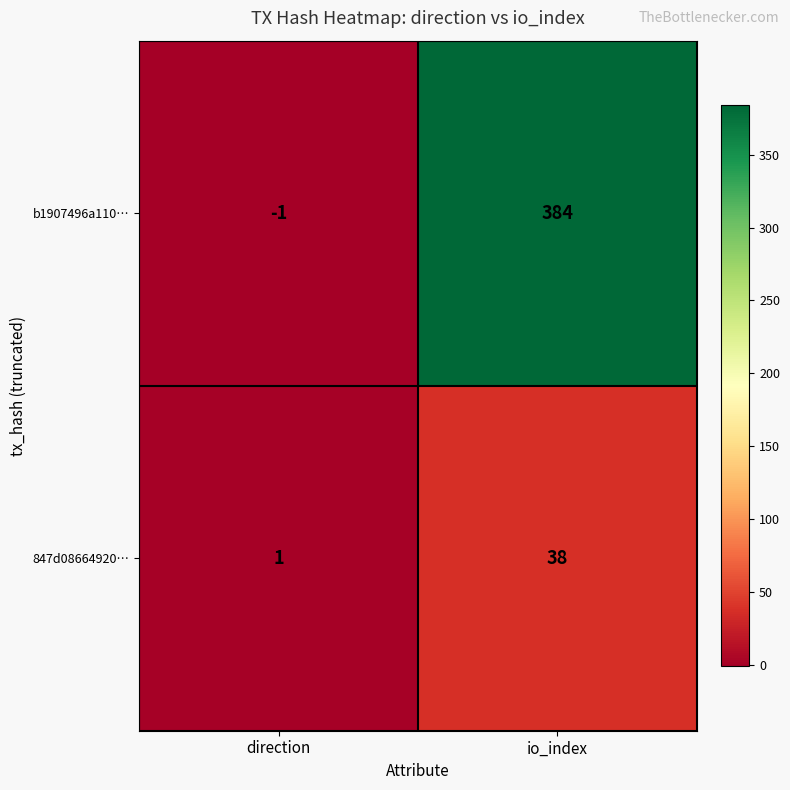

At io_index, list the series in order from largest to smallest.

b1907496a110…, 847d08664920…